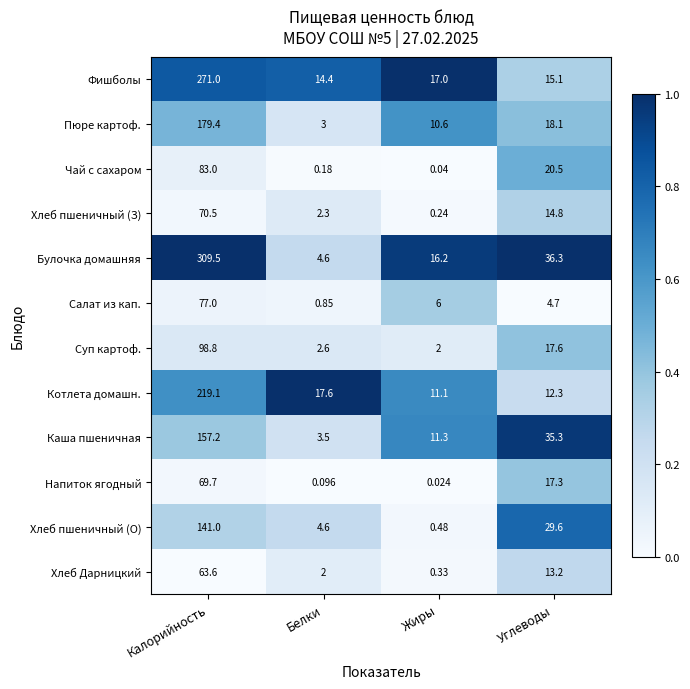

Which series has the largest total across all categories?

Булочка домашняя